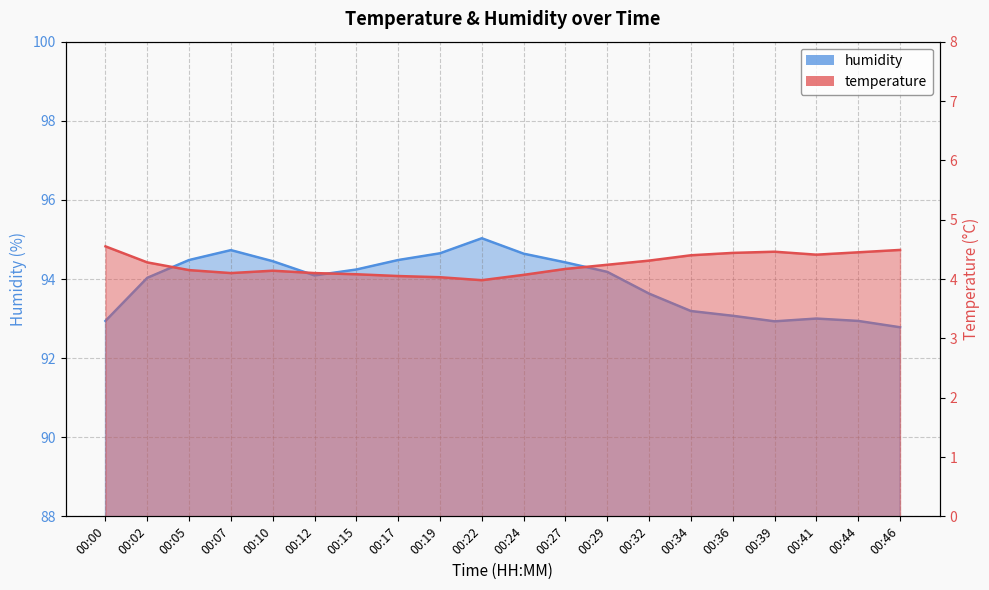

The temperature series shows 1.9 at 00:12. True or false?

False